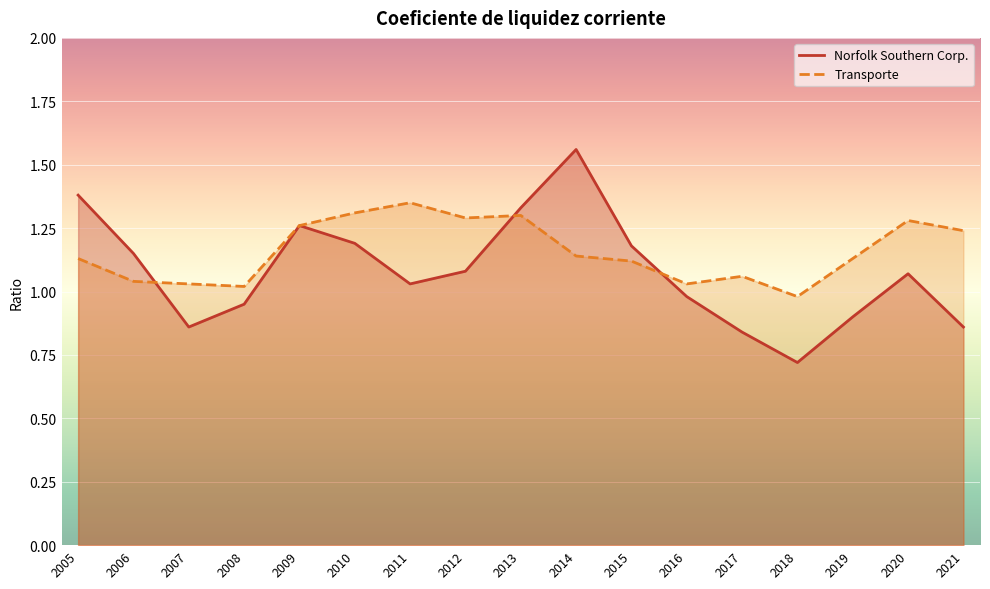

In Norfolk Southern Corp., how many points are higher than both neighbors (excluding endpoints)?

3